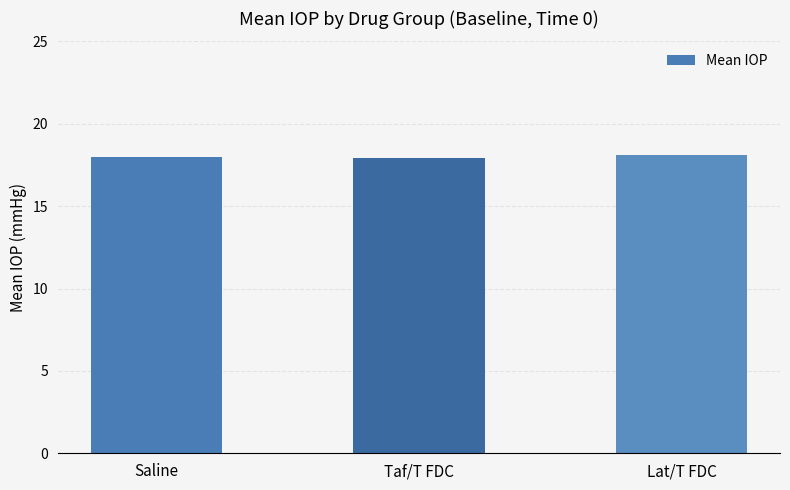

What is the sum of all values?

54.0